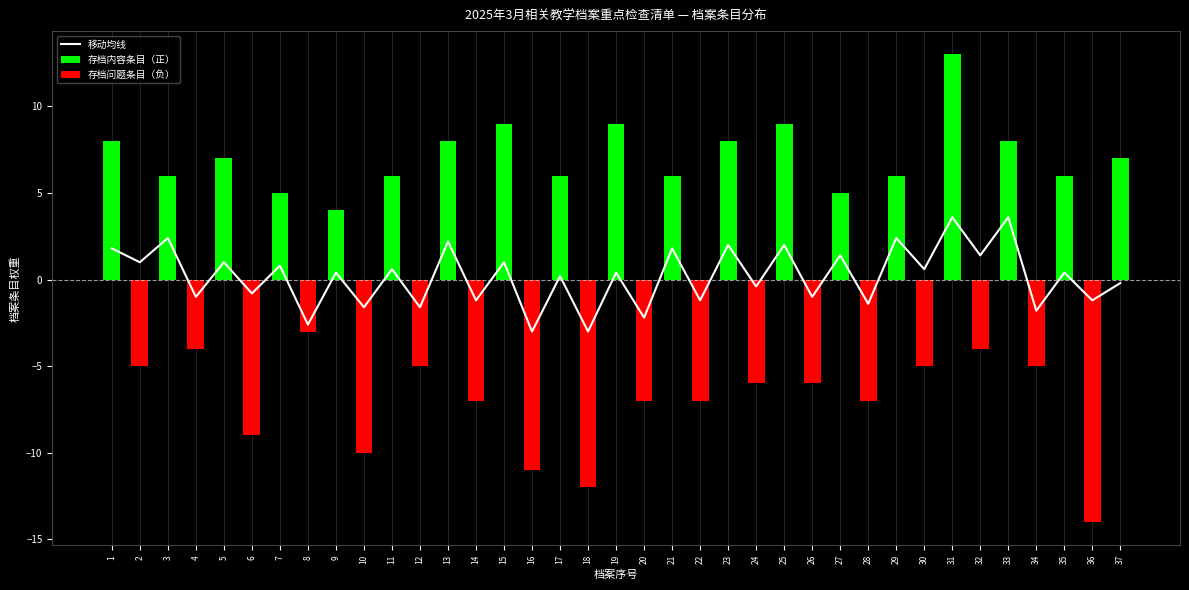

How many bars are there in total?

37